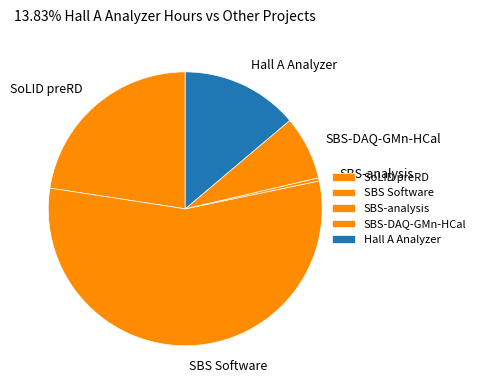

Combined, do Hall A Analyzer and SBS-DAQ-GMn-HCal account for over 50%?

No